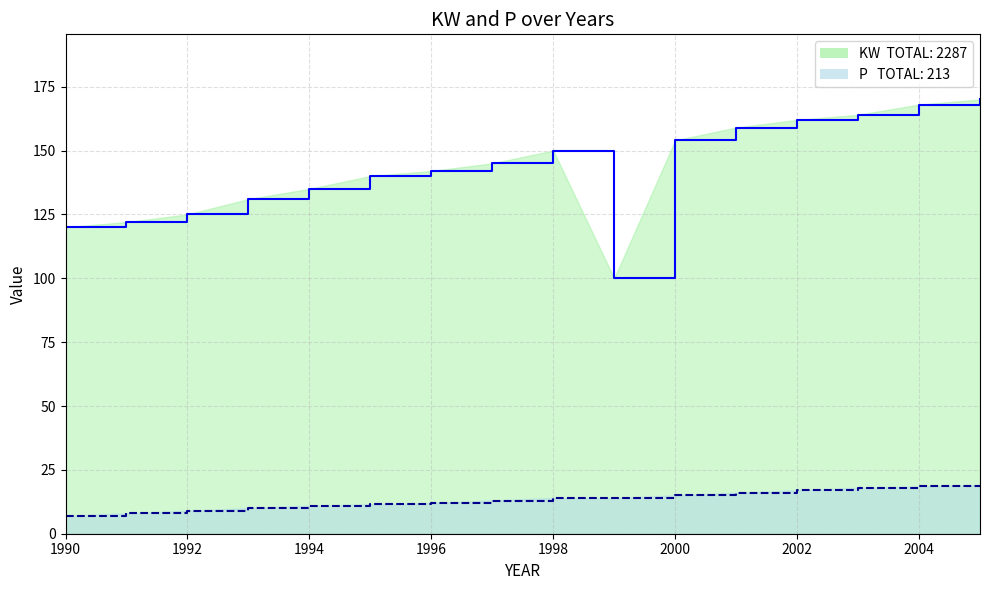

What is the difference between the maximum and minimum values in the P series?

12.0